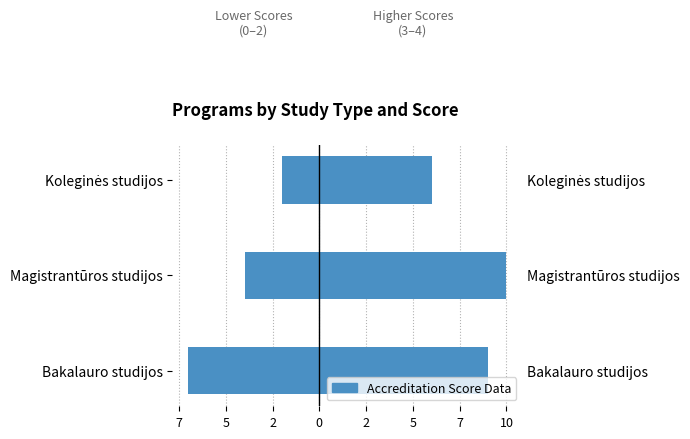

Is it true that Score 0–2 equals -2 at Magistrantūros studijos?

False